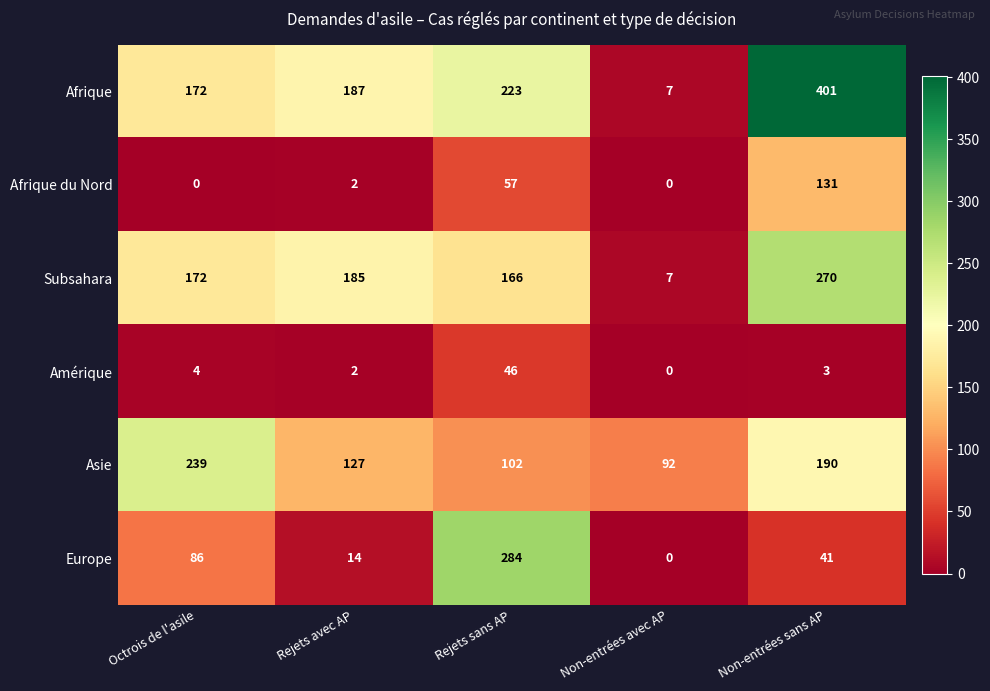

What is the difference between the highest and lowest values at Non-entrées sans AP?

398